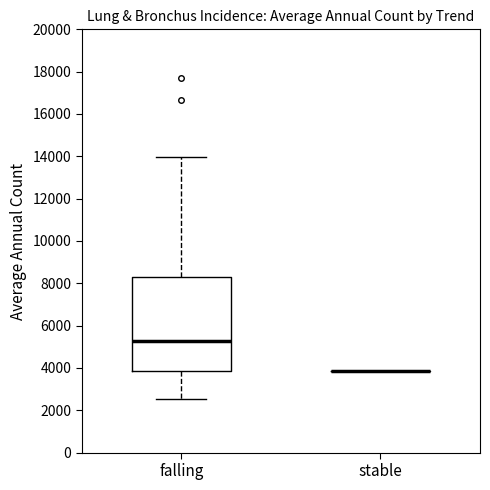

Comparing the boxes themselves (not the whiskers), which one is the tallest?

falling